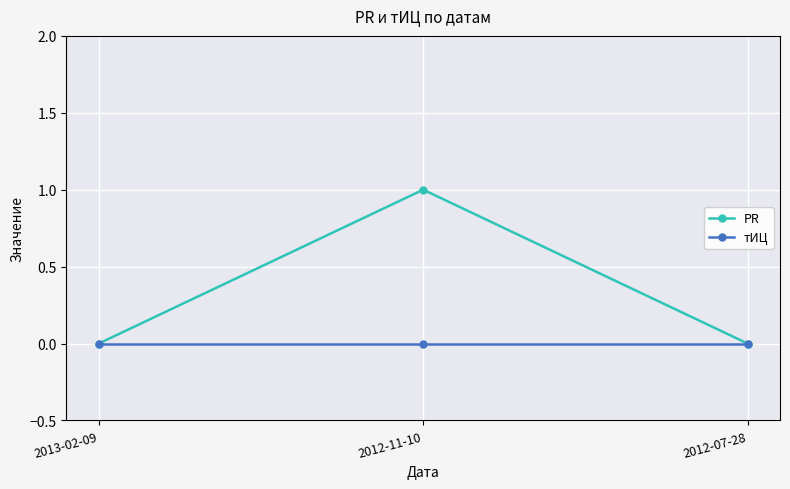

Which series has the largest total across all categories?

PR